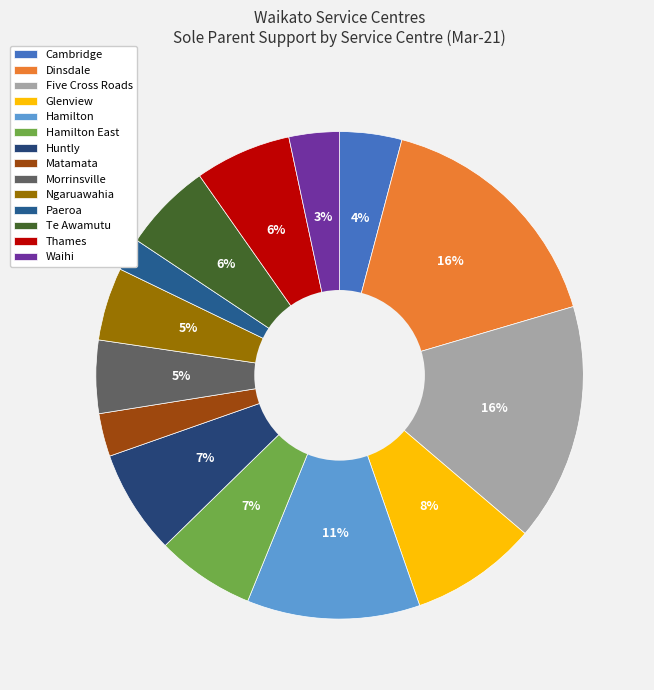

How many segments does this pie chart have?

14